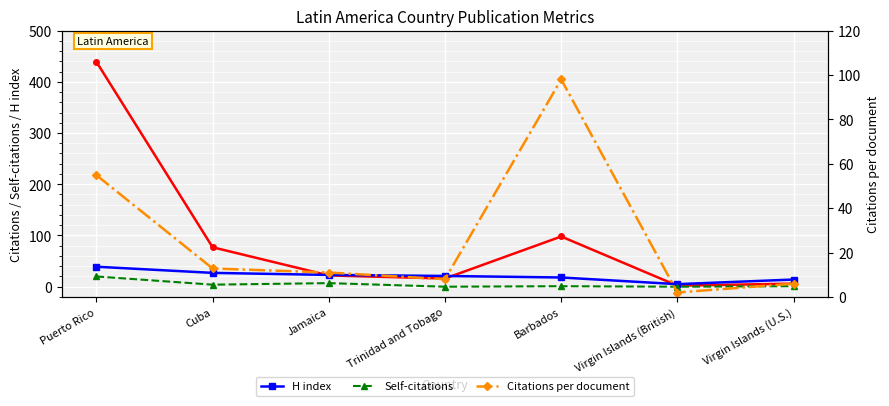

Reading left to right, transcribe all the data shown in this chart.

Citations: Puerto Rico=439.0	Cuba=77.0	Jamaica=22.0	Trinidad and Tobago=16.0	Barbados=98.0	Virgin Islands (British)=2.0	Virgin Islands (U.S.)=6.0
H index: Puerto Rico=39.0	Cuba=27.0	Jamaica=23.0	Trinidad and Tobago=21.0	Barbados=18.0	Virgin Islands (British)=5.0	Virgin Islands (U.S.)=14.0
Self-citations: Puerto Rico=20.0	Cuba=4.0	Jamaica=7.0	Trinidad and Tobago=0.0	Barbados=1.0	Virgin Islands (British)=0.0	Virgin Islands (U.S.)=1.0
Citations per document: Puerto Rico=54.9	Cuba=12.8	Jamaica=11.0	Trinidad and Tobago=8.0	Barbados=98.0	Virgin Islands (British)=2.0	Virgin Islands (U.S.)=6.0